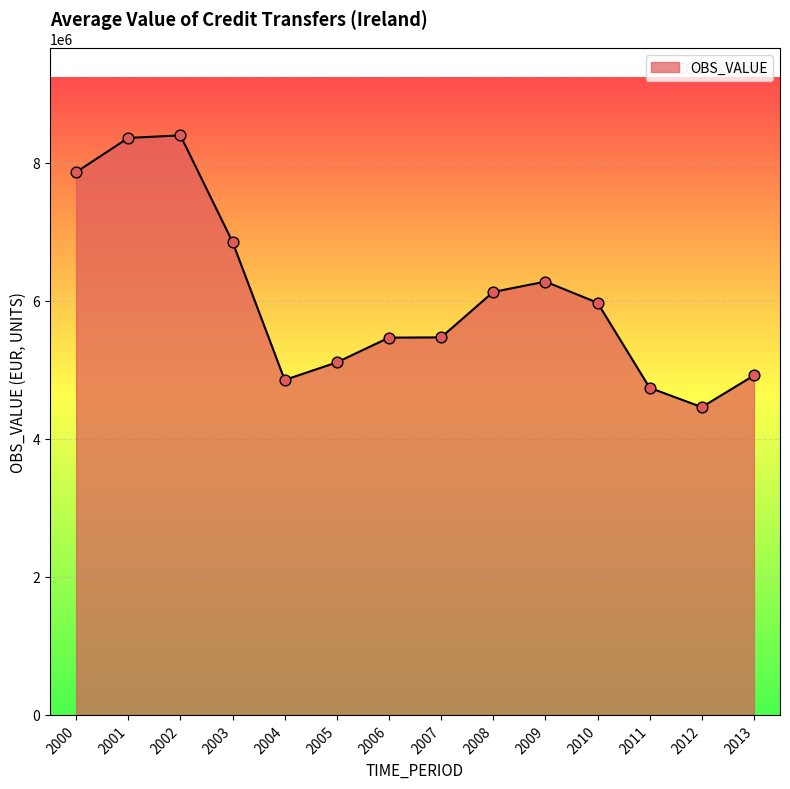

What is the change in value from 2003 to 2006?

-1386905.6